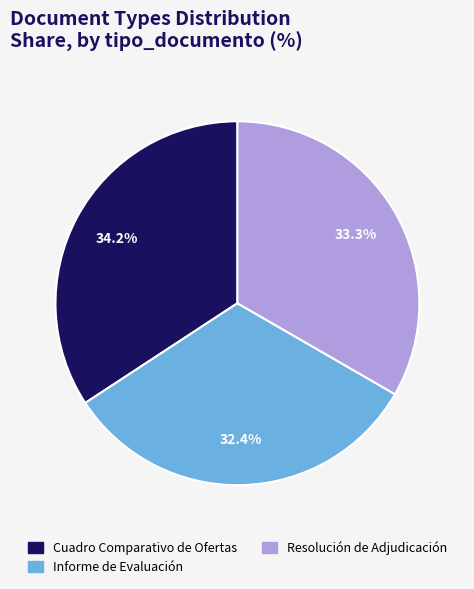

What is the smallest slice in the pie chart?

Informe de Evaluación